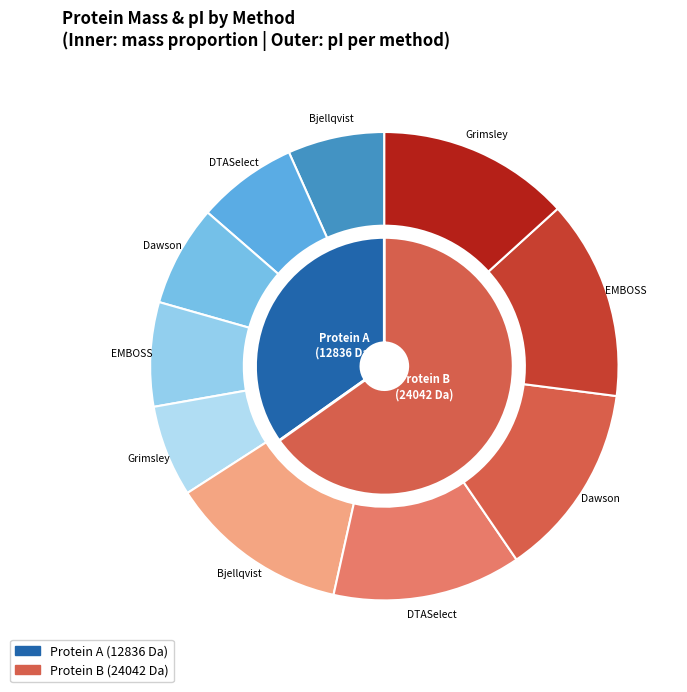

To the nearest percent, what is the difference between the largest and smallest slice percentages?

30%